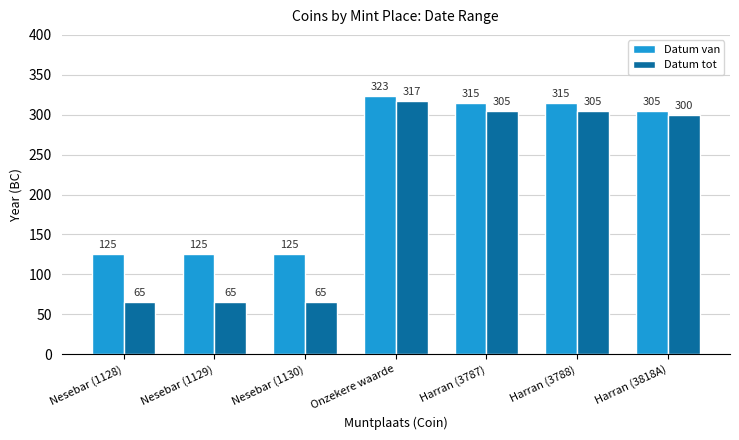

Count the number of data series in this chart.

2